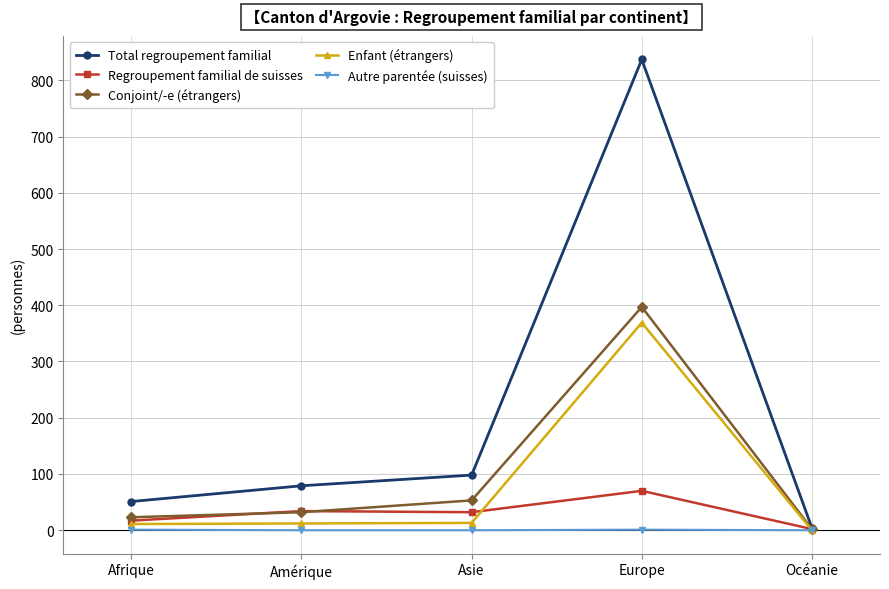

True or false: Autre parentée (suisses) has a value of 0 at Océanie.

True